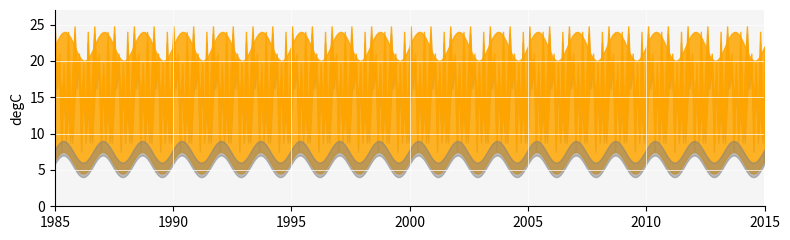

True or false: col_4 and col_2 cross at least once.

True